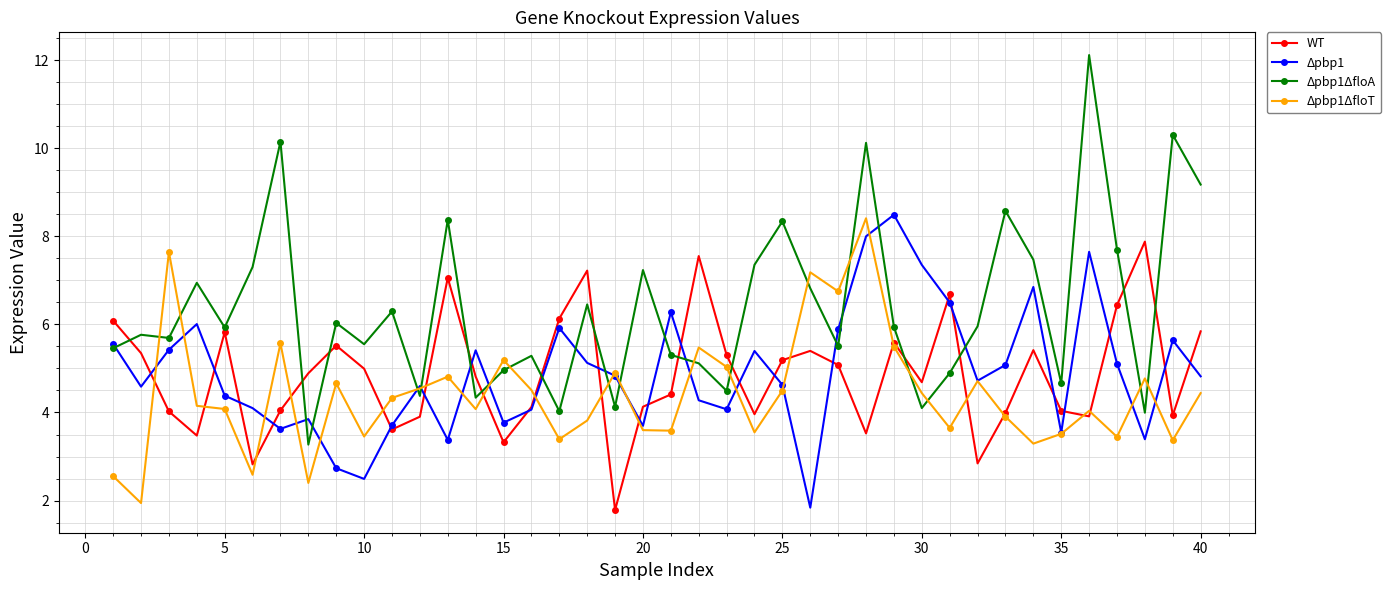

How many interior local peaks does the WT series have?

10